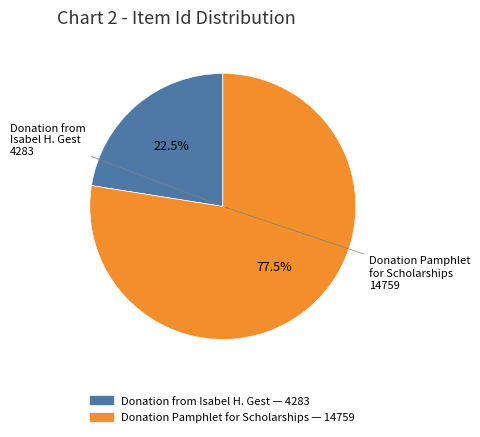

Does any single category account for the majority?

Yes